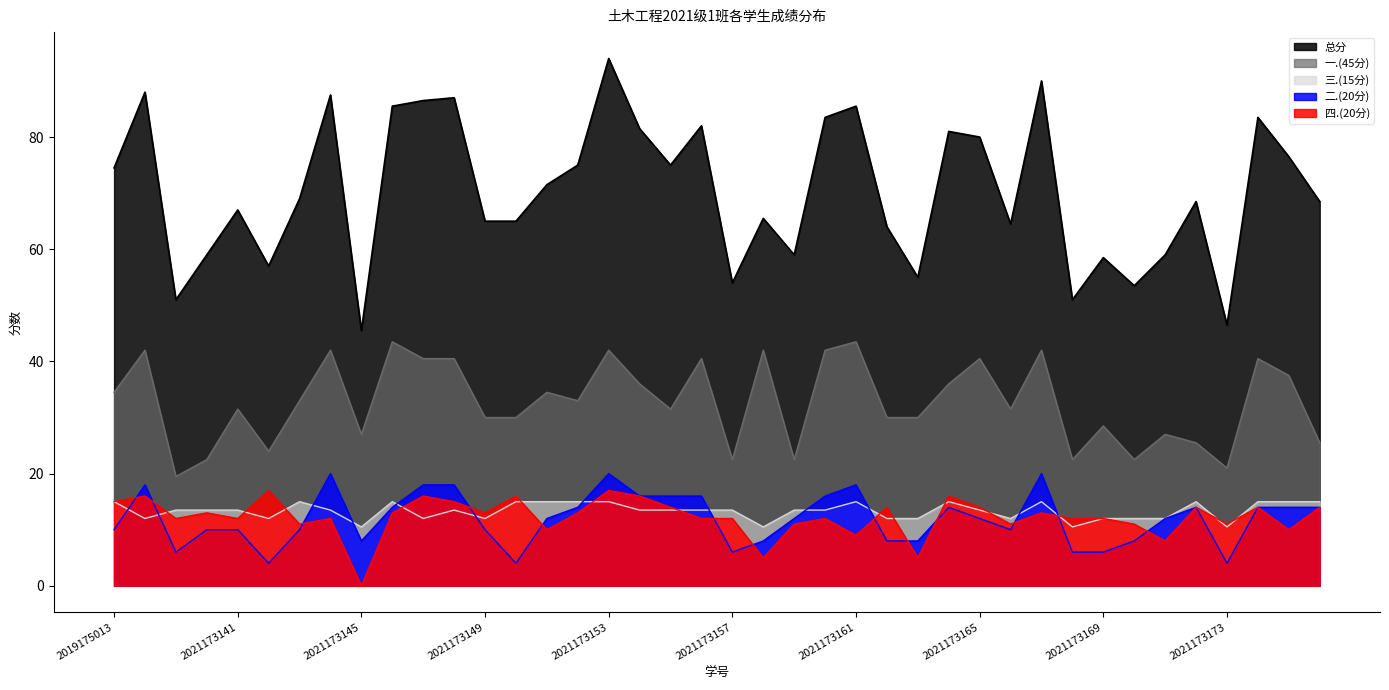

How many values in the 一.(45分) series exceed 33?

18